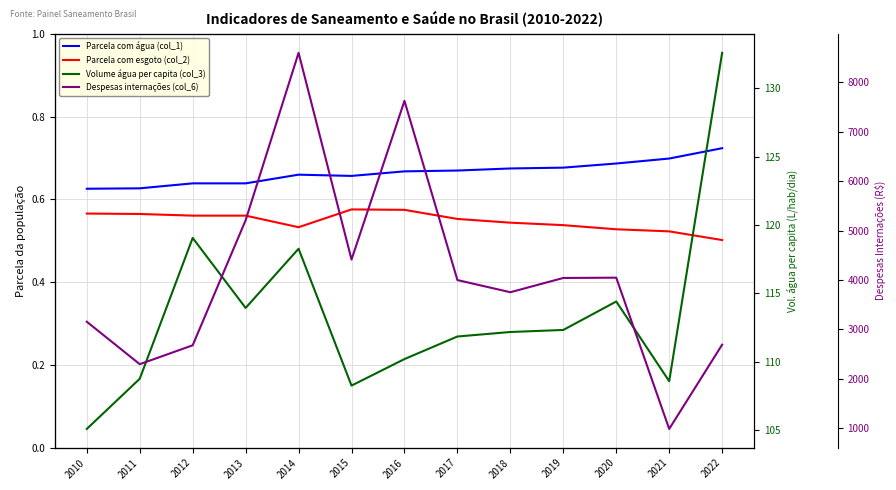

What is the sum of all Despesas internações (col_6) values?

53482.6